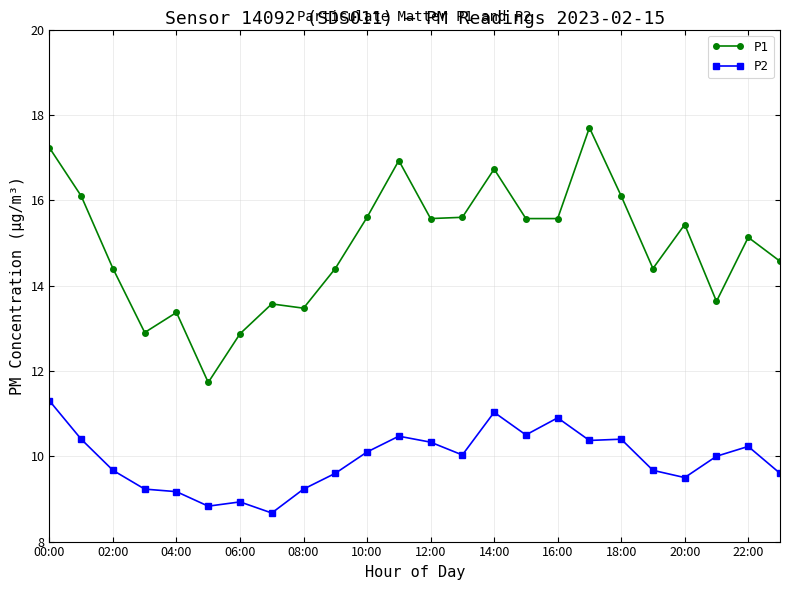

Rank the series by their average value, from lowest to highest.

P2, P1